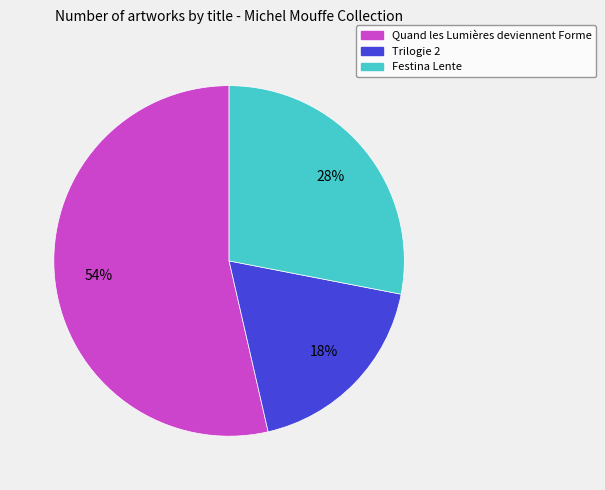

What is the smallest slice in the pie chart?

Trilogie 2